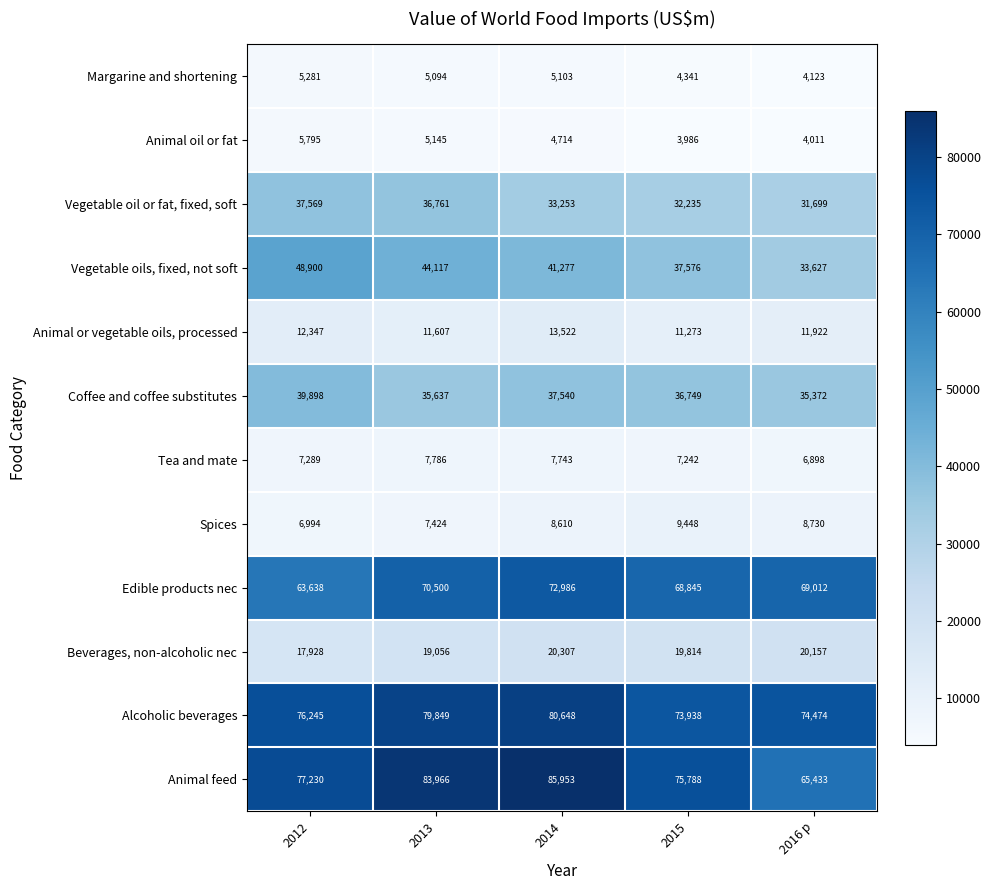

What is the maximum value for Beverages, non-alcoholic nec?

20307